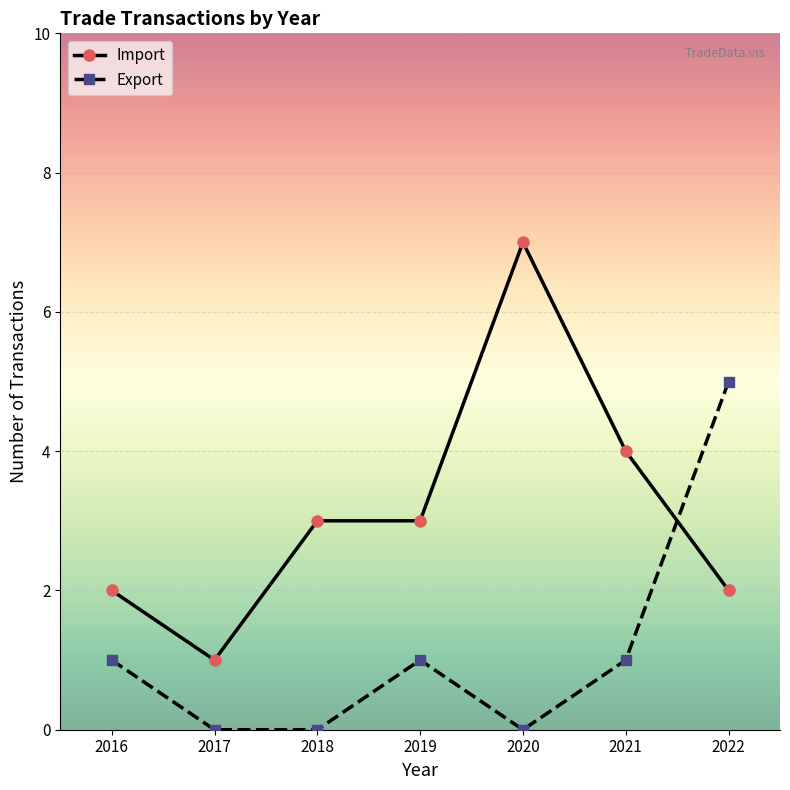

What is the maximum value for Import?

7